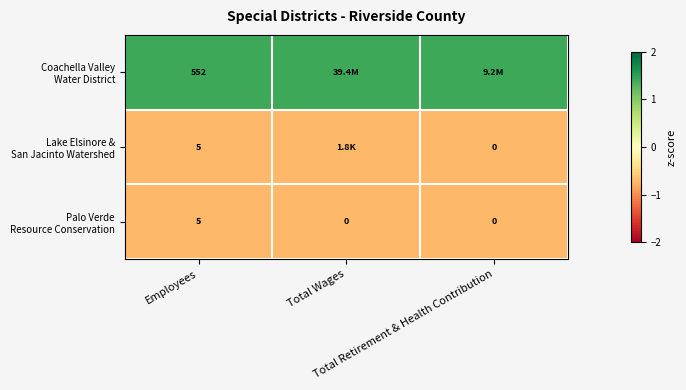

Which series changed the most between Employees and Total Wages?

Lake Elsinore & San Jacinto Watershed